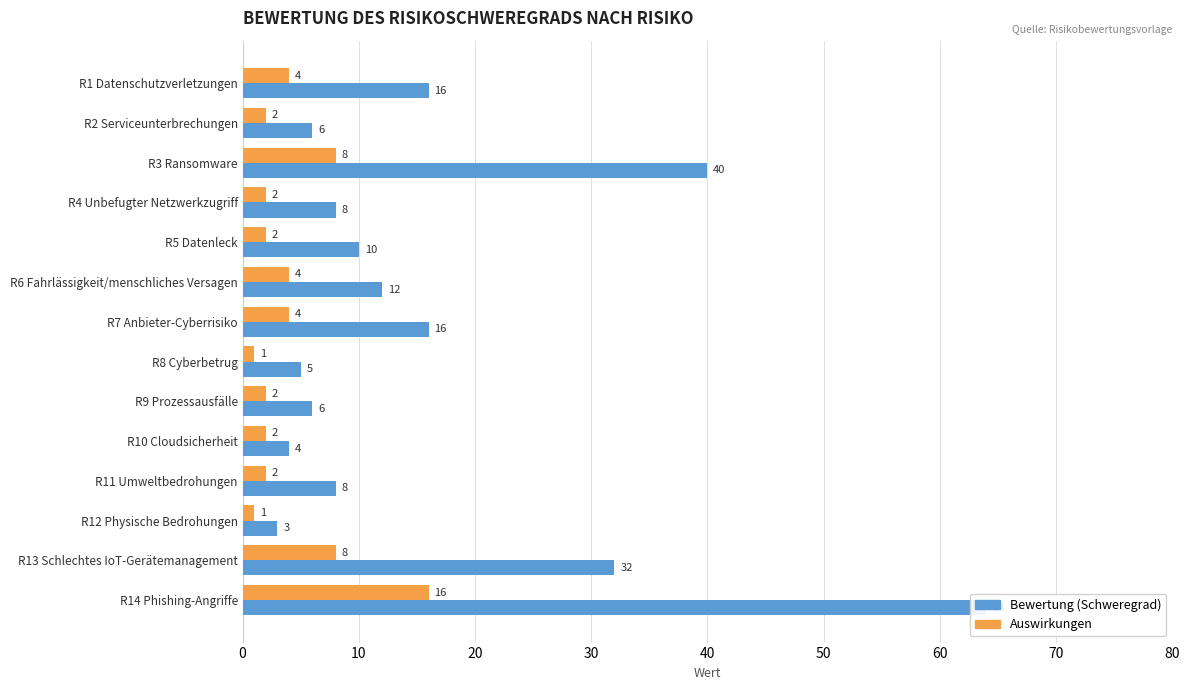

Reading right to left, list all the values displayed in this chart.

Bewertung (Schweregrad): 64	32	3	8	4	6	5	16	12	10	8	40	6	16
Auswirkungen: 16	8	1	2	2	2	1	4	4	2	2	8	2	4